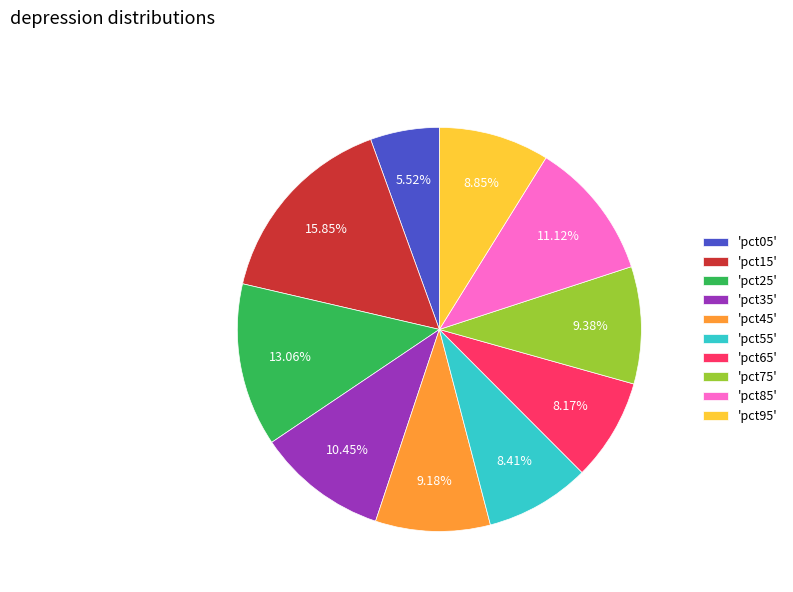

Do 'pct05' and 'pct45' together represent more than half of the pie?

No